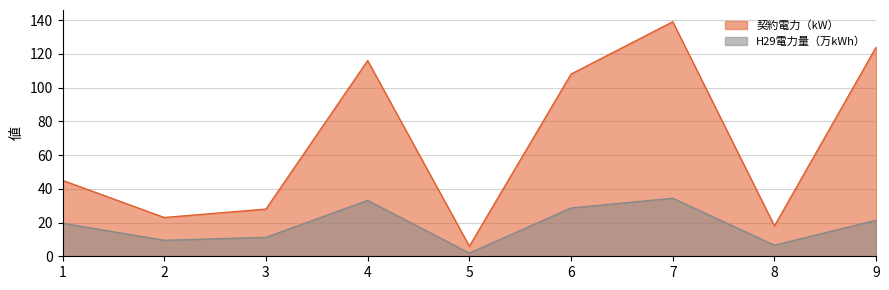

True or false: H29電力量（万kWh） and 契約電力（kW） cross at least once.

False